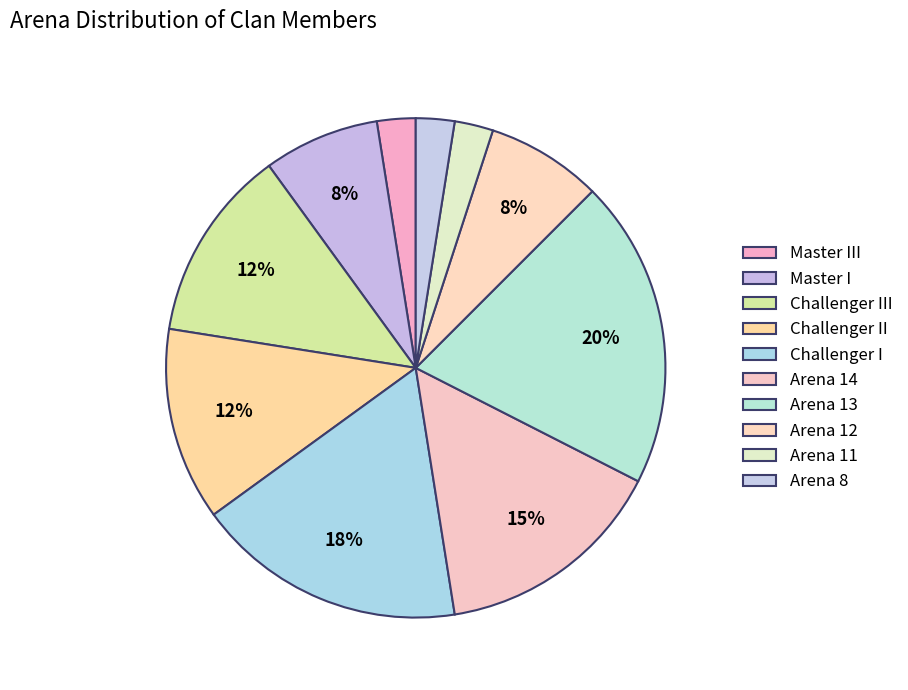

What is the total percentage of Arena 12 and Arena 14?

22.5%